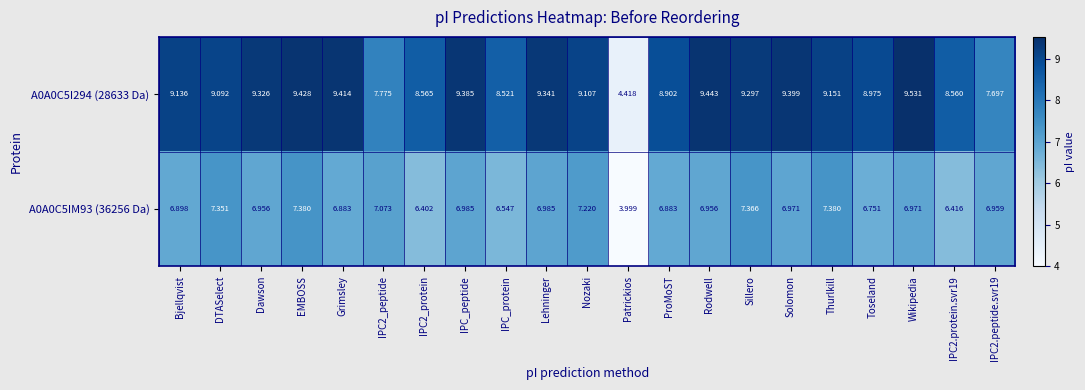

Which series has the largest total across all categories?

A0A0C5I294 (28633 Da)